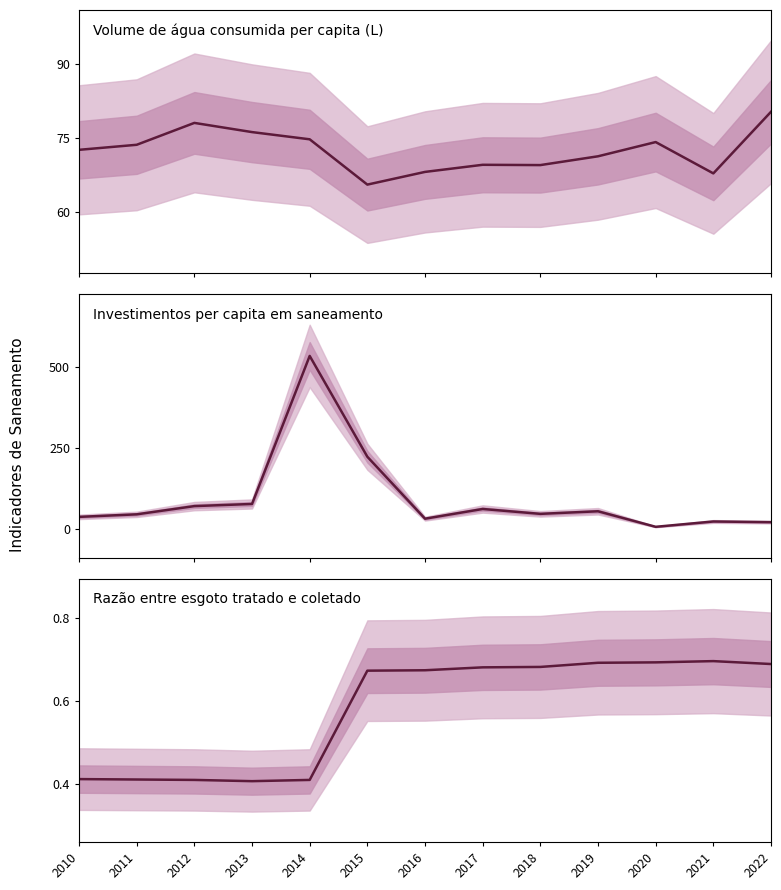

What is the smallest value displayed?

0.4